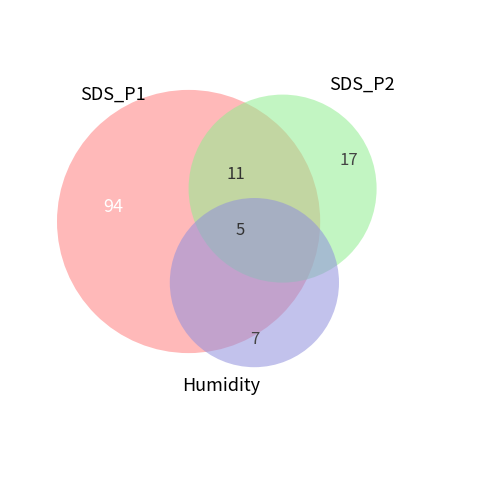

Is it true that SDS_P1 is 7% of the pie?

False